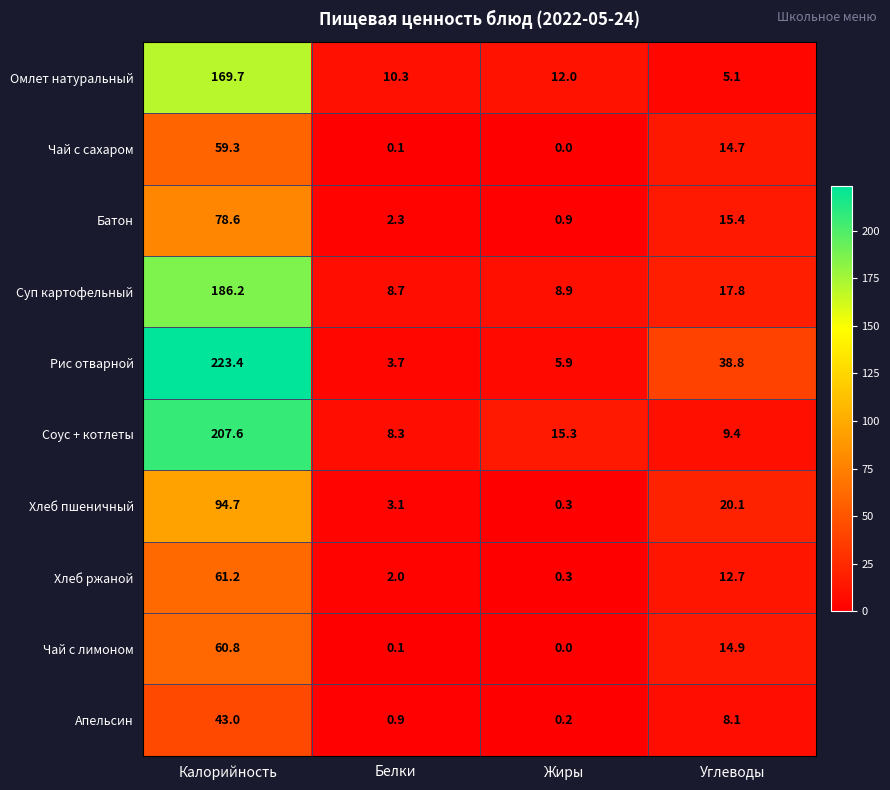

Which category has the lowest value in the Апельсин series?

Жиры